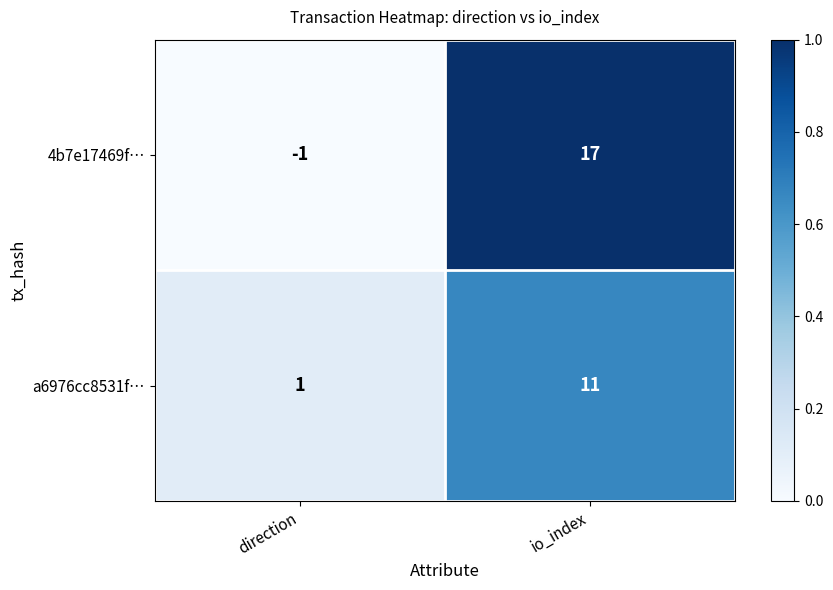

List the series in order of their peak value, highest first.

4b7e17469f…, a6976cc8531f…